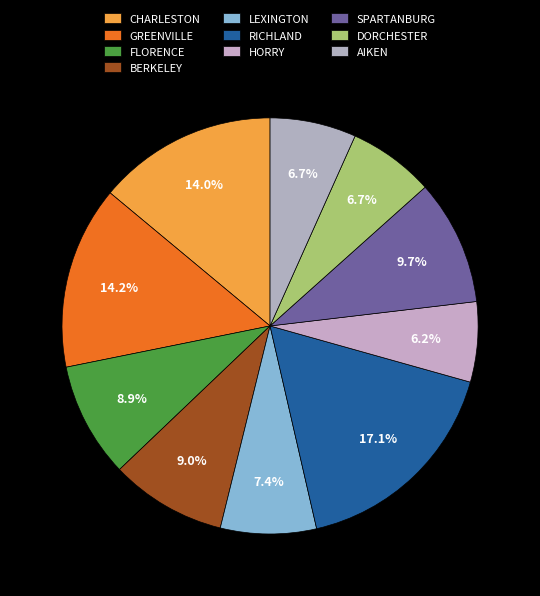

Does any single category account for the majority?

No